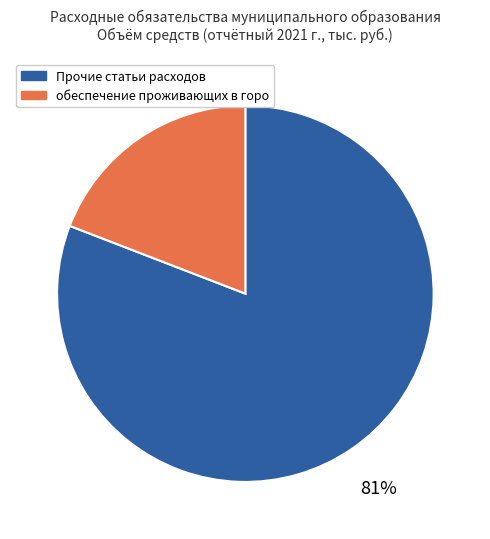

Count the number of slices in the pie.

2